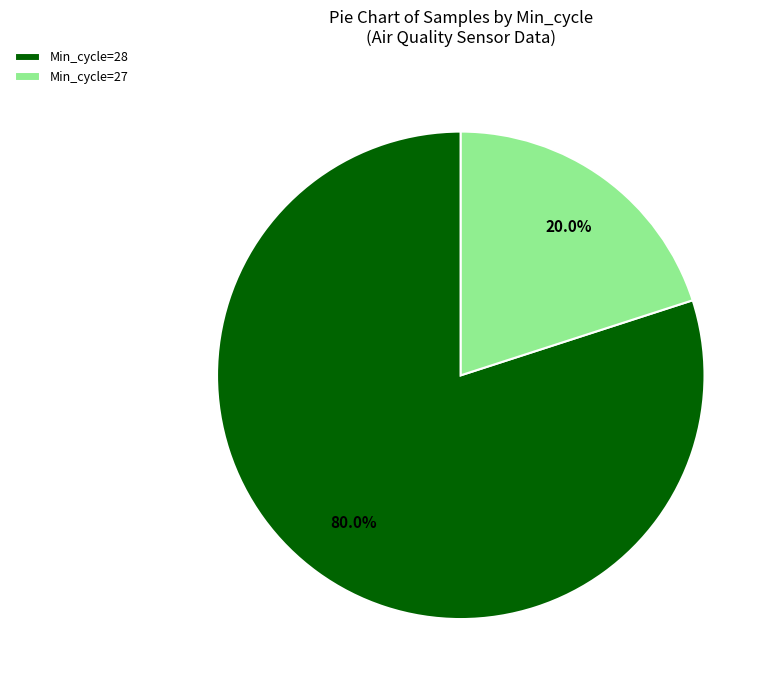

Does any single category account for the majority?

Yes